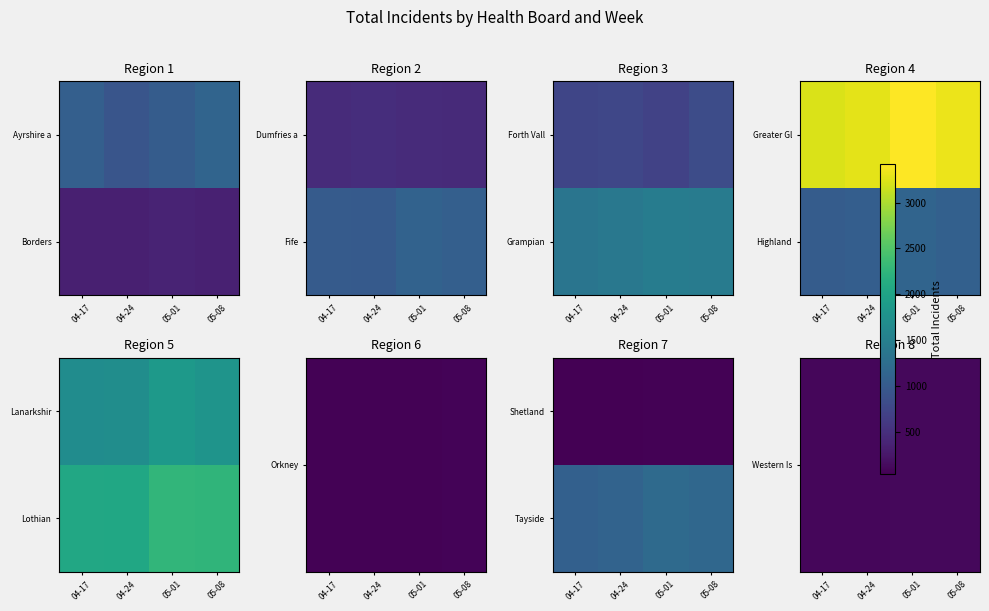

Rank the categories by Tayside value from highest to lowest.

05-01, 05-08, 04-24, 04-17